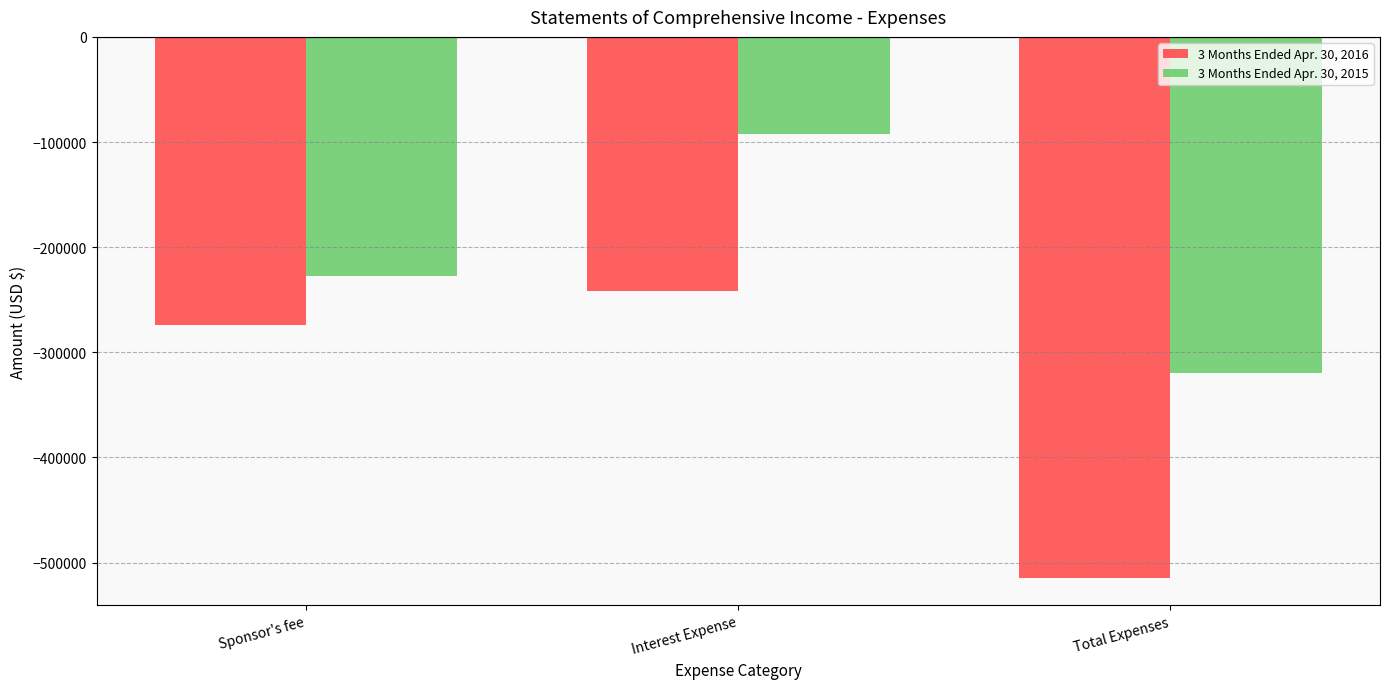

How many groups of bars are there?

3